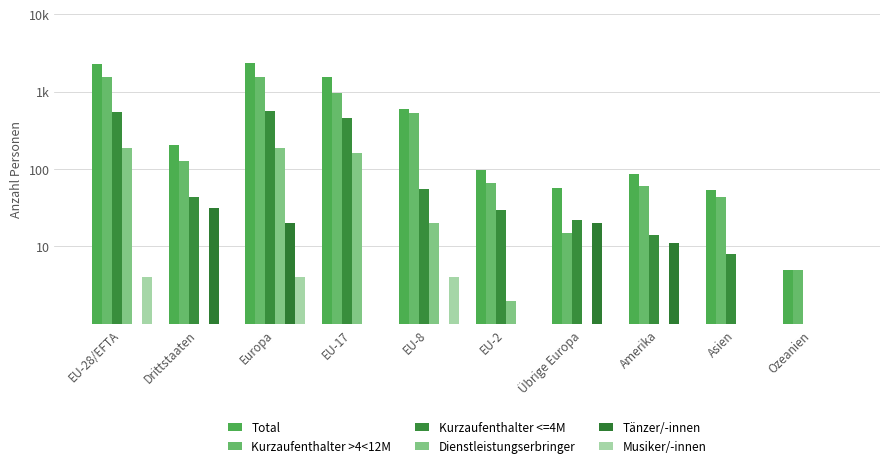

What are all the series names shown in the legend?

Total, Kurzaufenthalter >4<12M, Kurzaufenthalter <=4M, Dienstleistungserbringer, Tänzer/-innen, Musiker/-innen